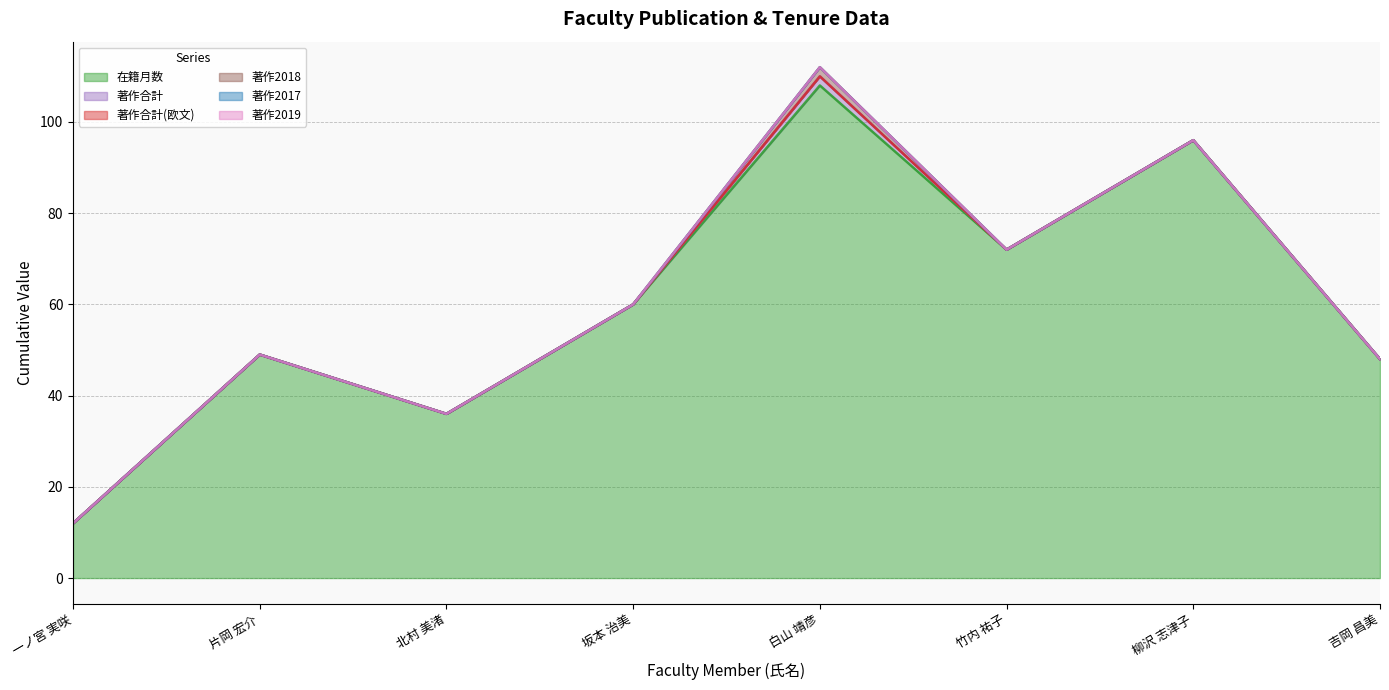

What is the difference between the highest and lowest values at 白山 靖彦?

108